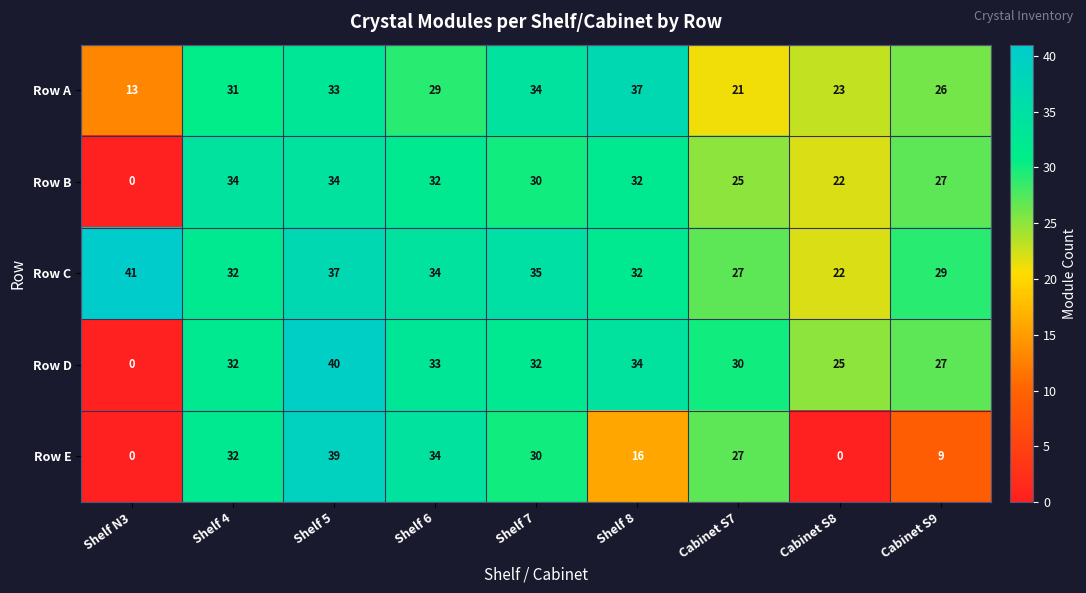

Which category has the lowest value in the Row C series?

Cabinet S8